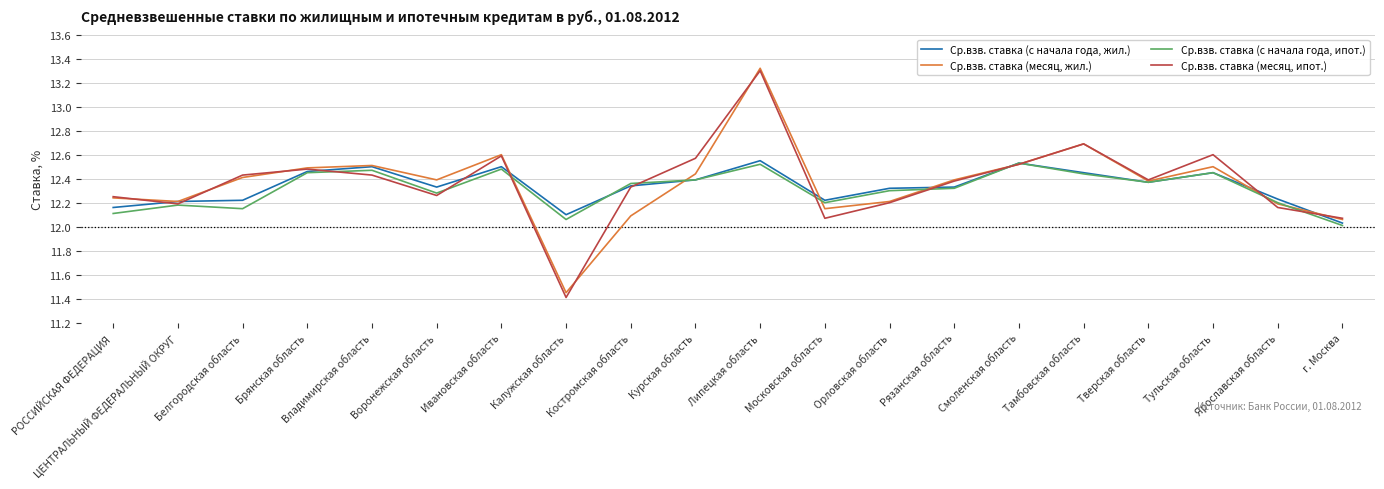

Where is the first local maximum for Ср.взв. ставка (месяц, ипот.)?

Брянская область